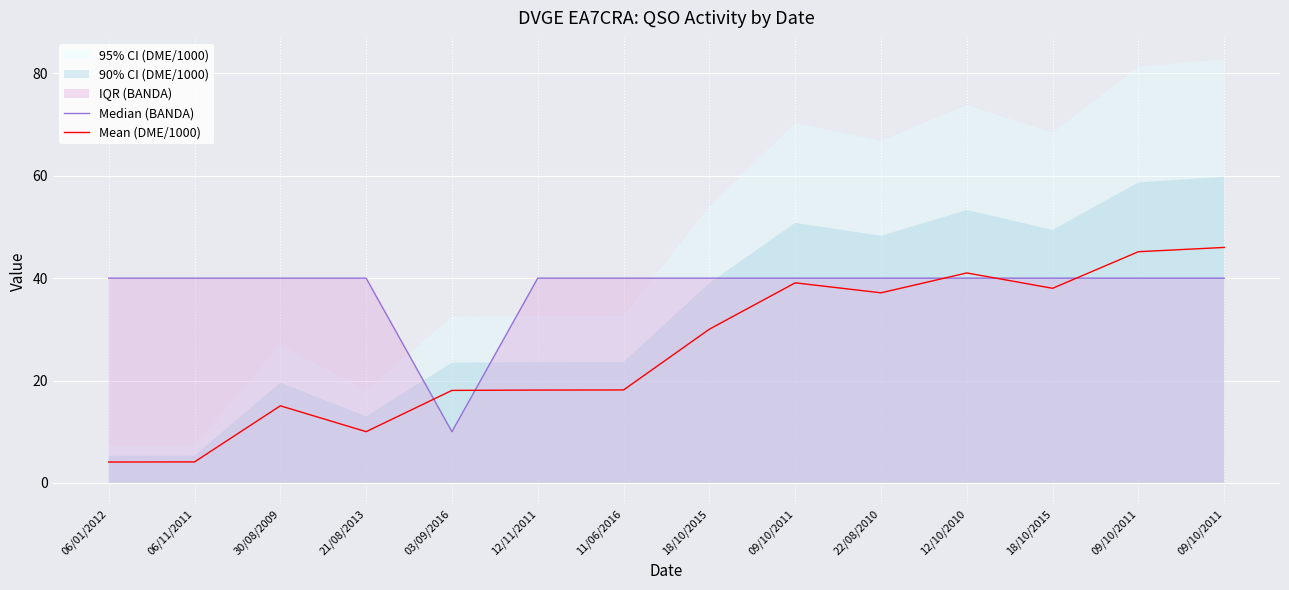

What is the value of the Median (BANDA) point at the 6th from the left?

40.0